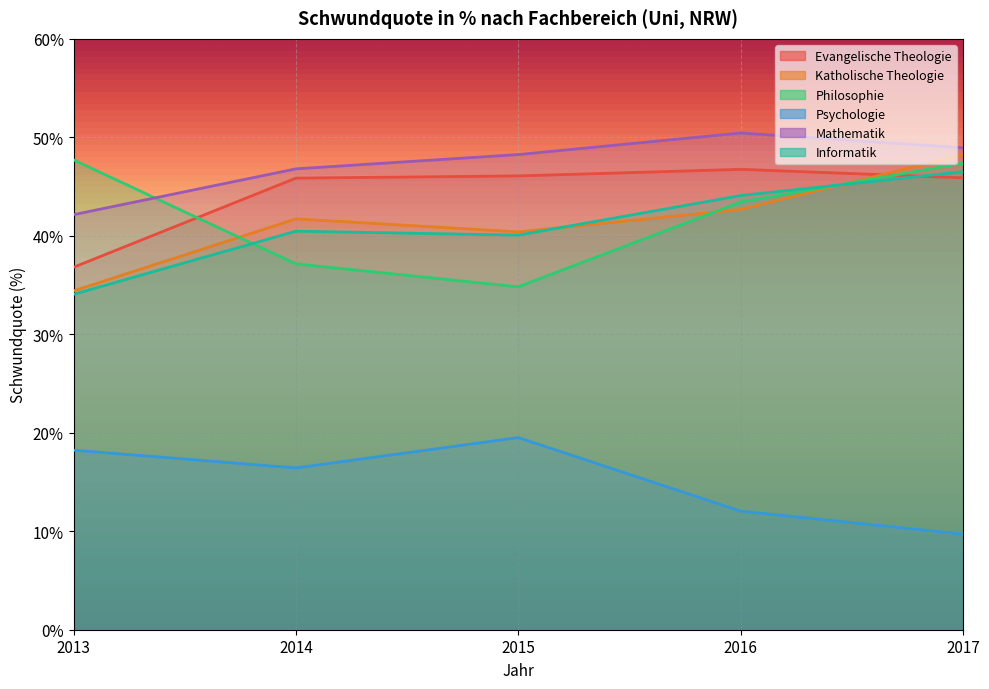

Which category has the highest value in the Mathematik series?

2016